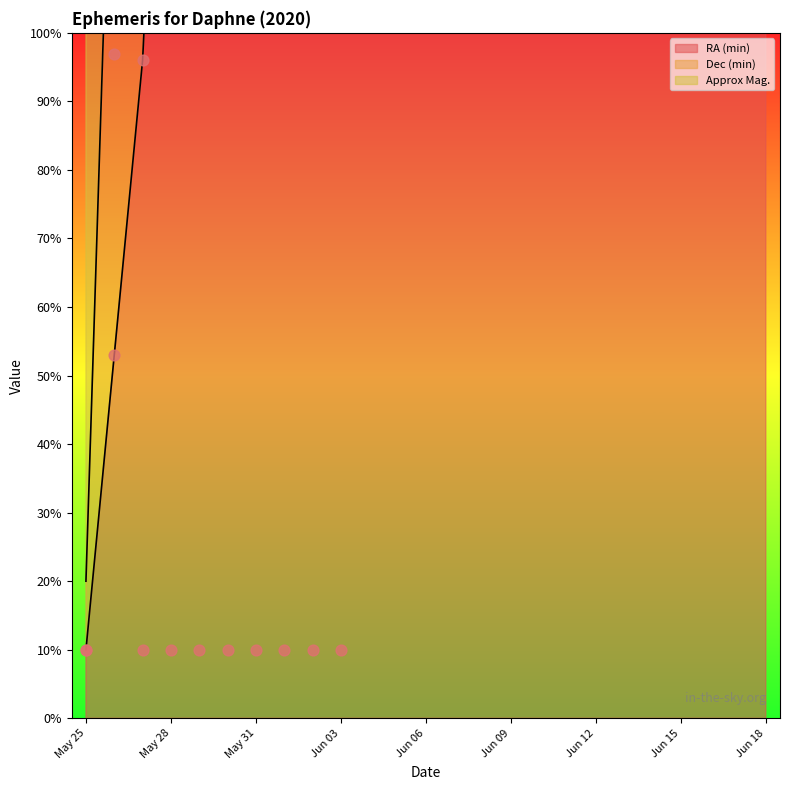

Which series has the largest total across all categories?

Approx Mag.